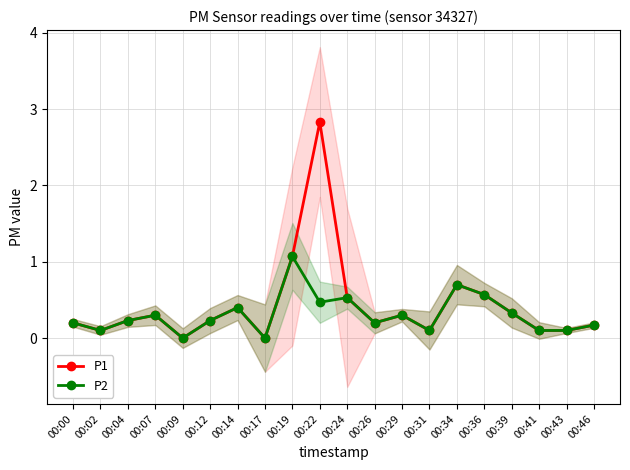

List the labels in order of P1 value, largest first.

00:22, 00:19, 00:34, 00:36, 00:24, 00:14, 00:39, 00:07, 00:29, 00:04, 00:12, 00:00, 00:26, 00:46, 00:02, 00:31, 00:41, 00:43, 00:09, 00:17